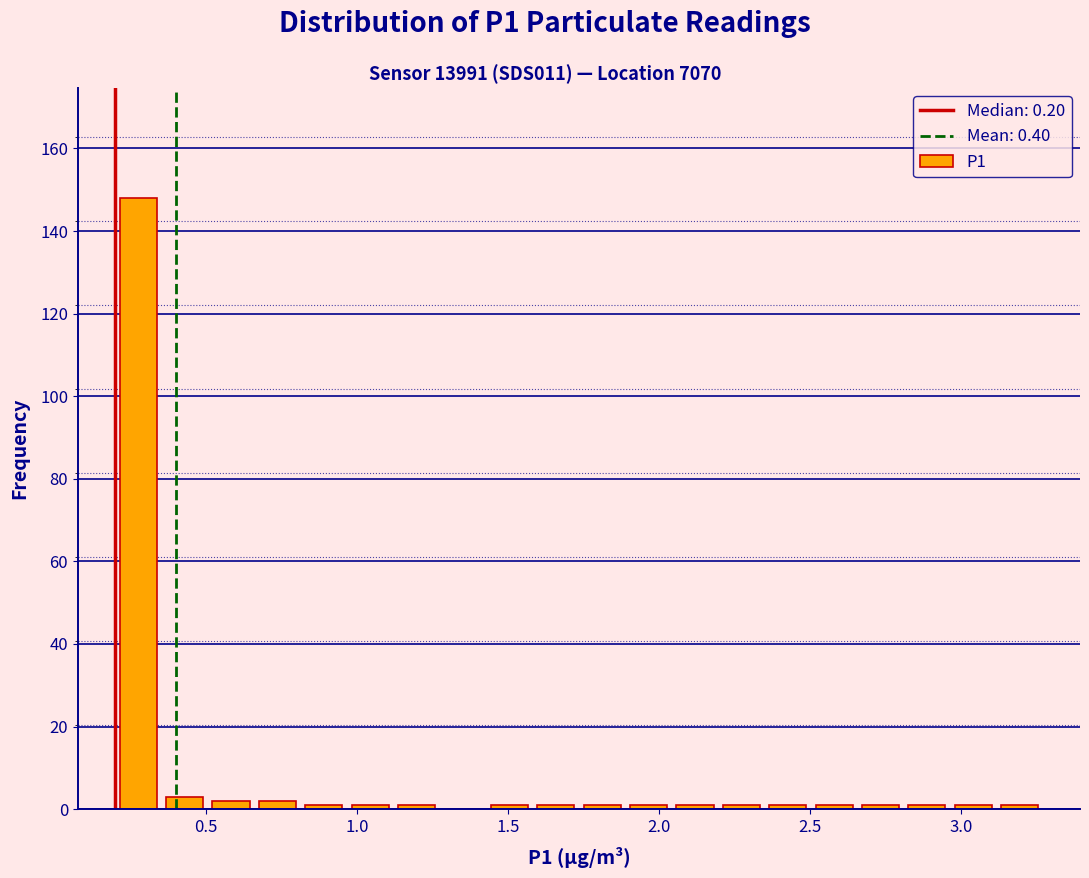

Read against the x-axis, roughly where is the centre of the tallest bar?

0.30